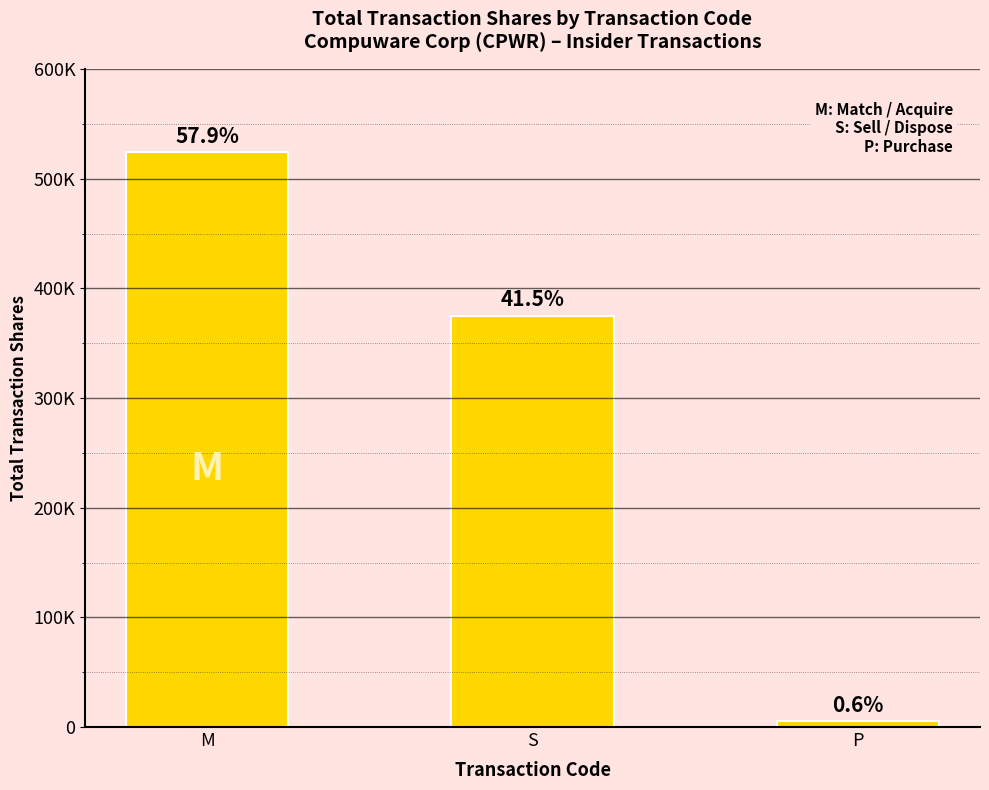

Does the chart contain any negative values?

No